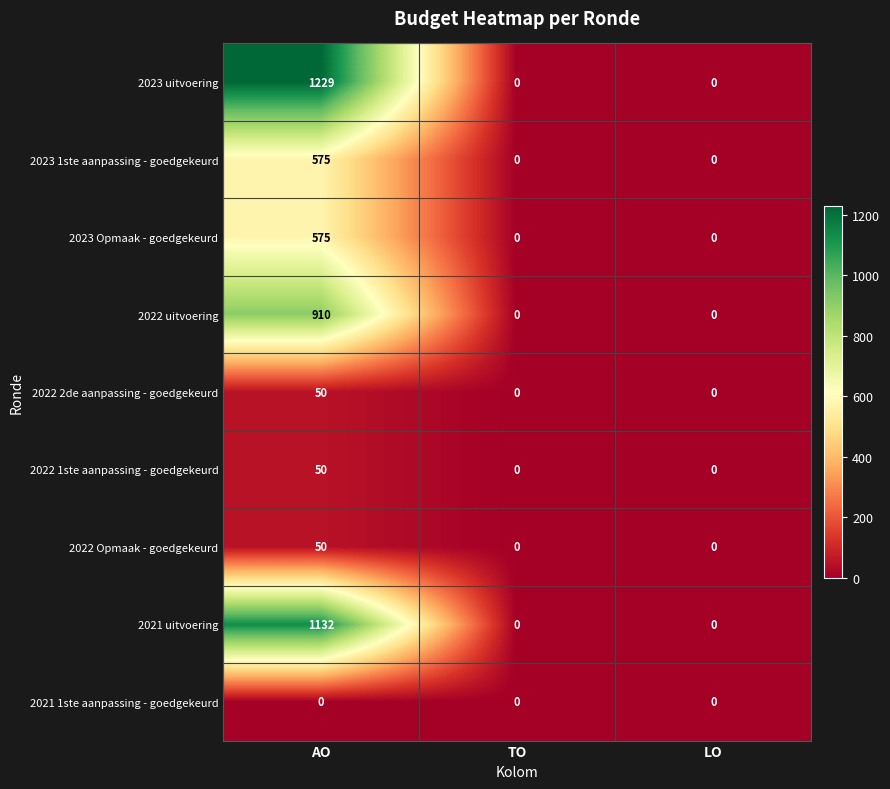

Count the 2023 Opmaak - goedgekeurd values in the range 0 to 575.

3